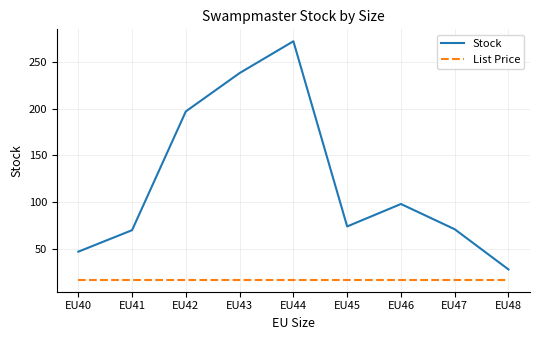

Which series has the largest range (max minus min)?

Stock